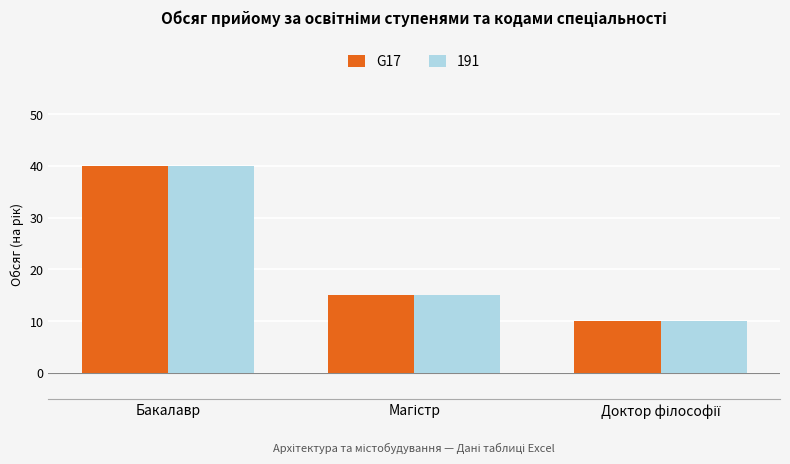

What is the sum of all G17 values?

65